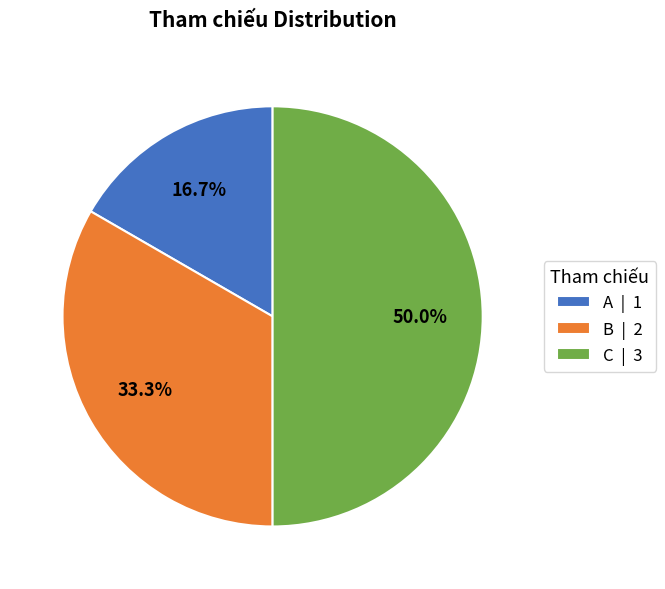

What is the largest slice in the pie chart?

C